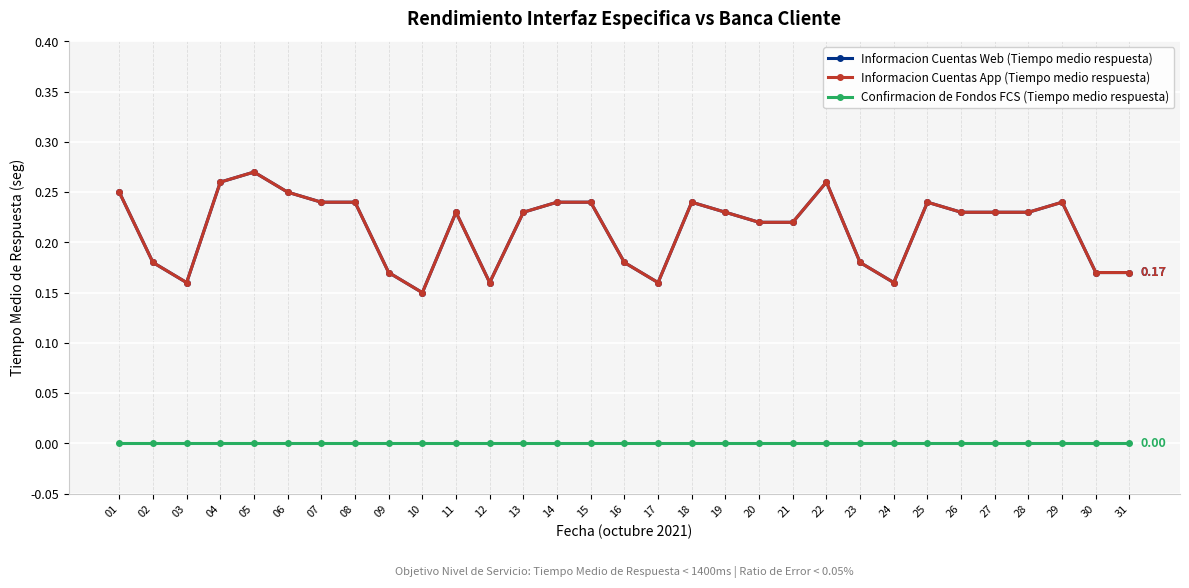

What is the greatest value displayed?

0.3